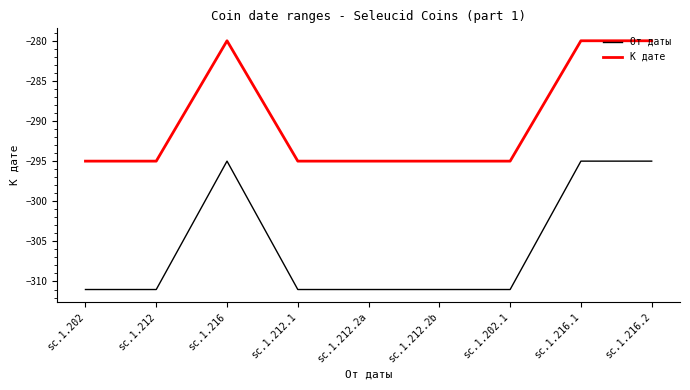

At sc.1.216, list the series in order from smallest to largest.

От даты, К дате